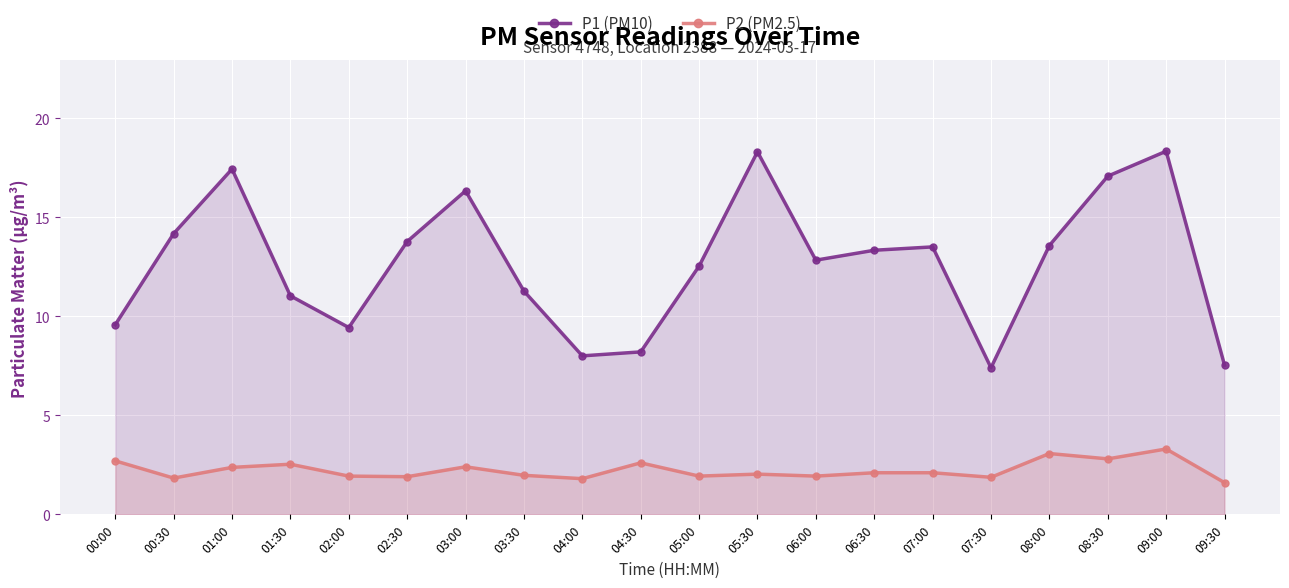

True or false: P1 (PM10) has more than 2 interior local peaks.

True